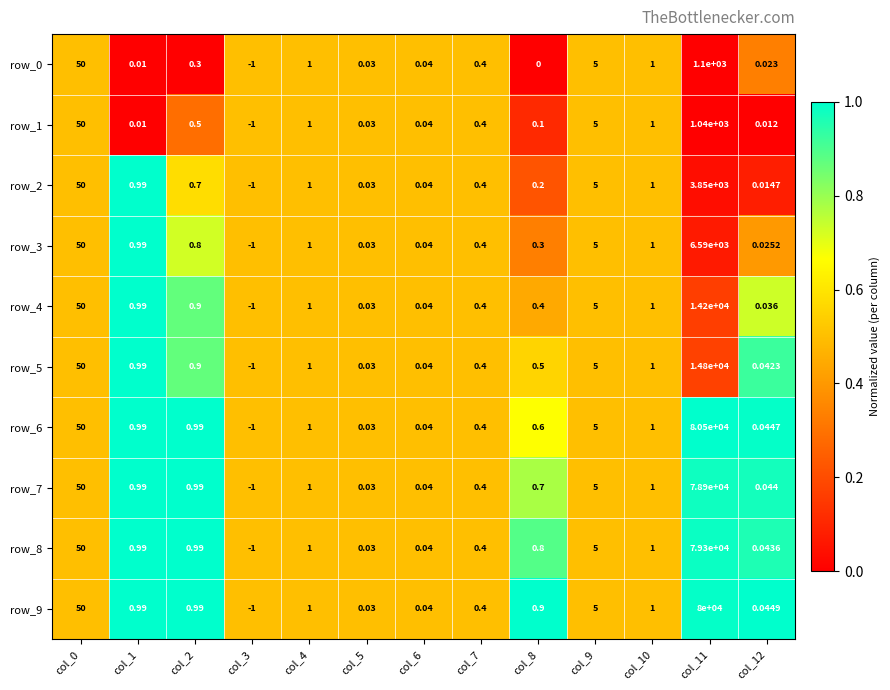

Read the row_6 value at col_10.

1.0